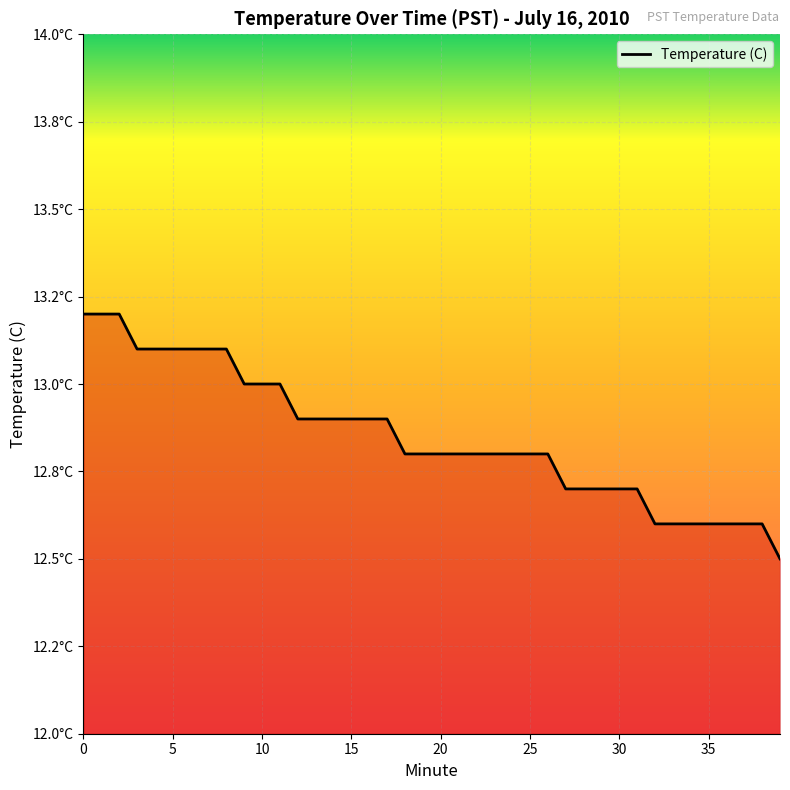

What is the minimum value shown in the chart?

12.5